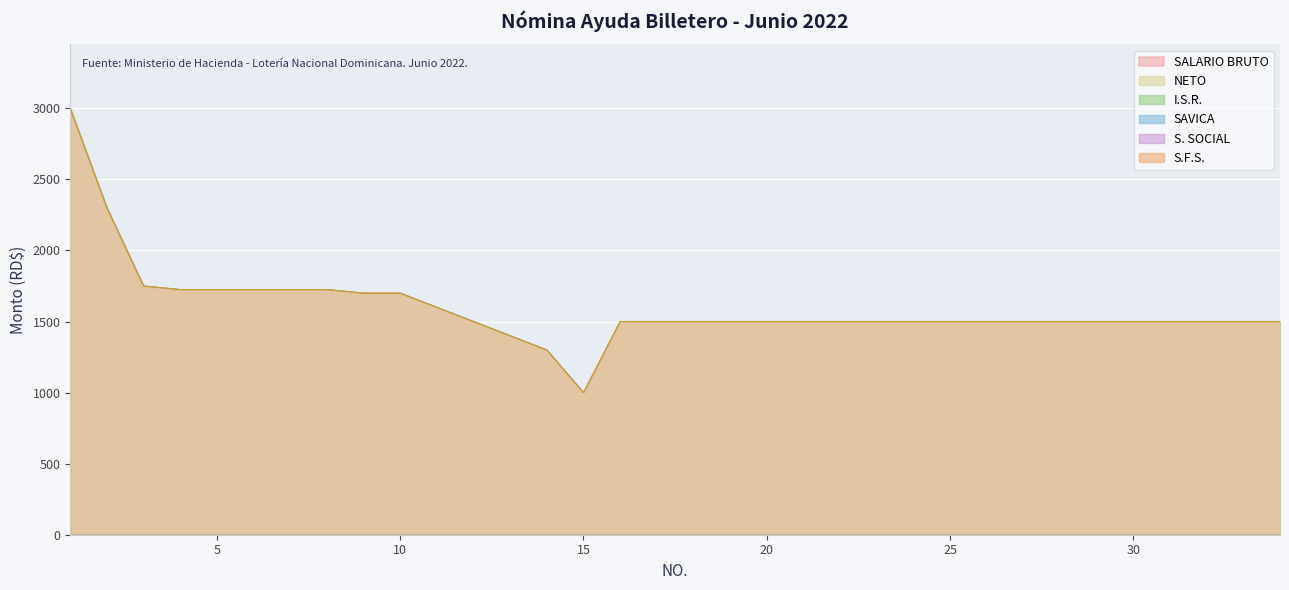

List the series in order of their peak value, highest first.

SALARIO BRUTO, NETO, I.S.R., SAVICA, S. SOCIAL, S.F.S.